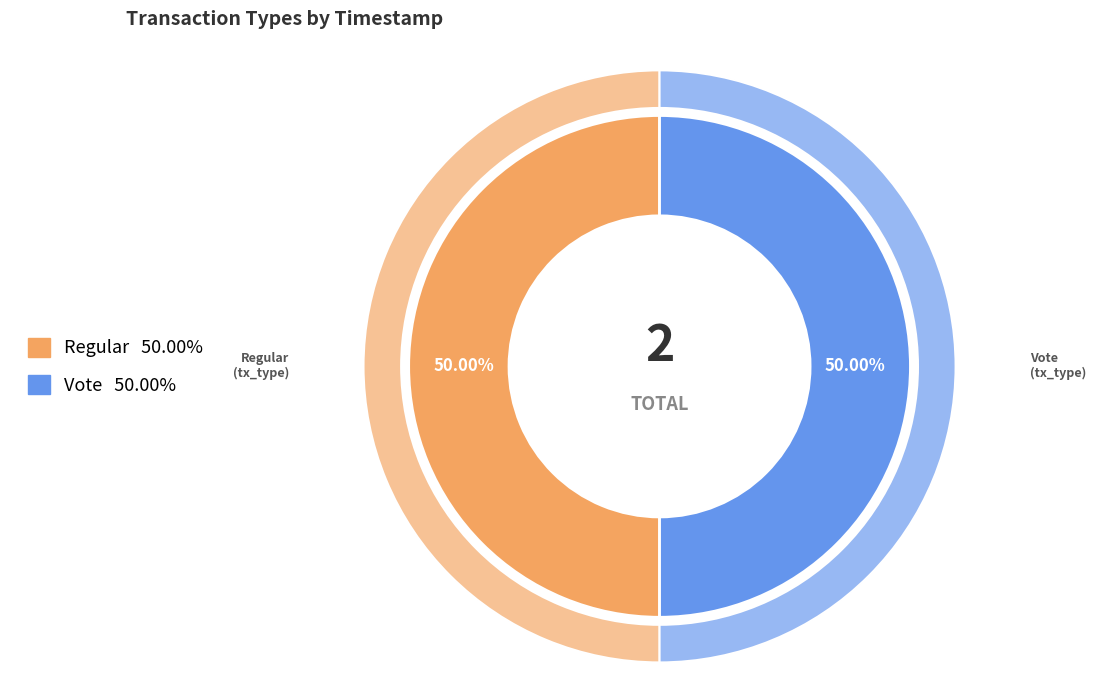

What is the ratio of the value at Regular to the value at Vote?

1.0